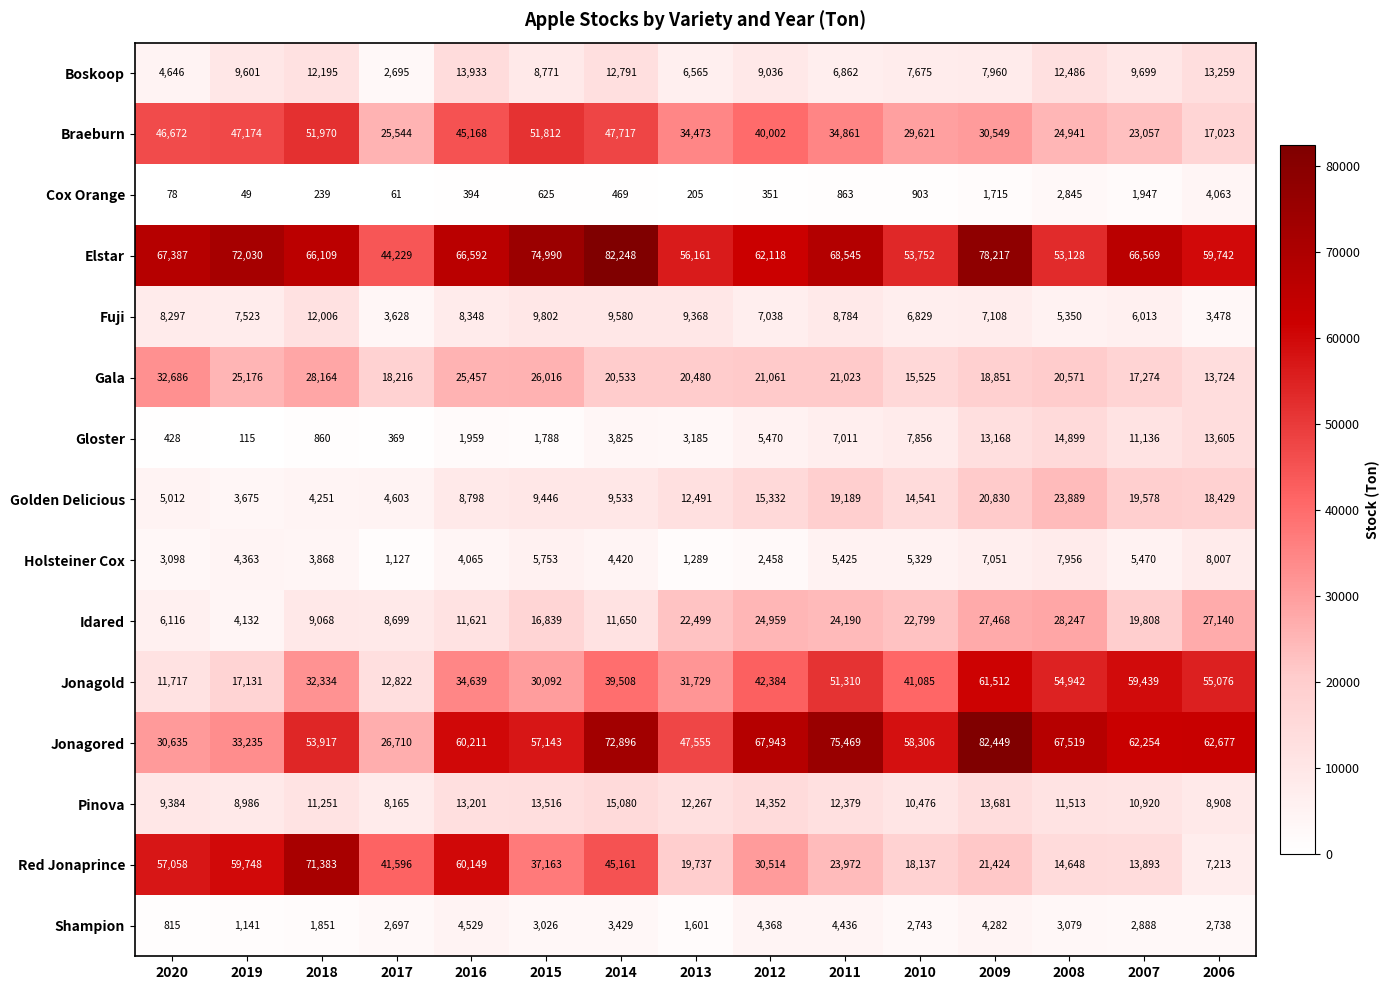

Where is Jonagored nearest to the value 54579?

2018